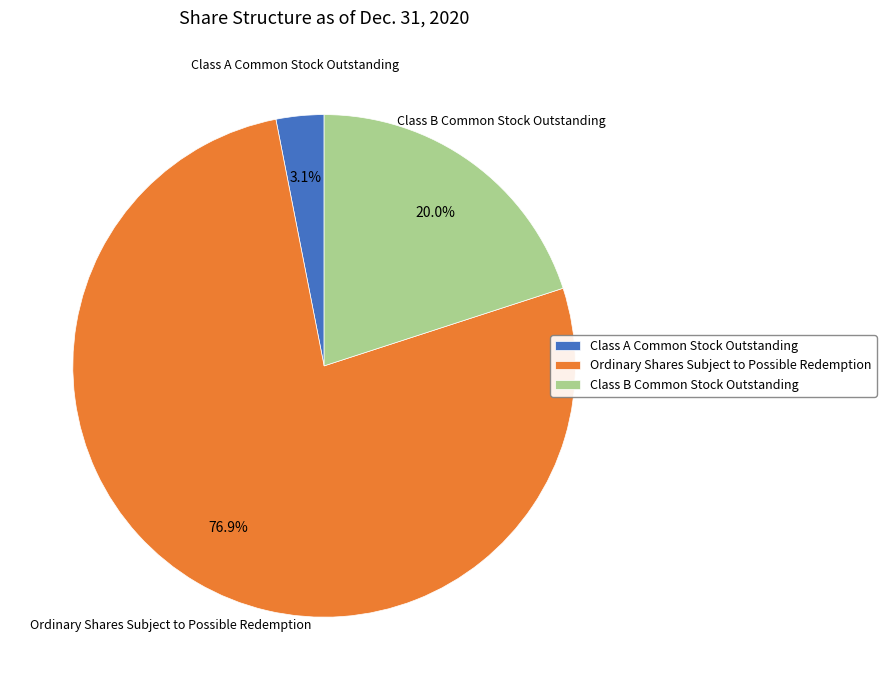

What is the largest slice in the pie chart?

Ordinary Shares Subject to Possible Redemption